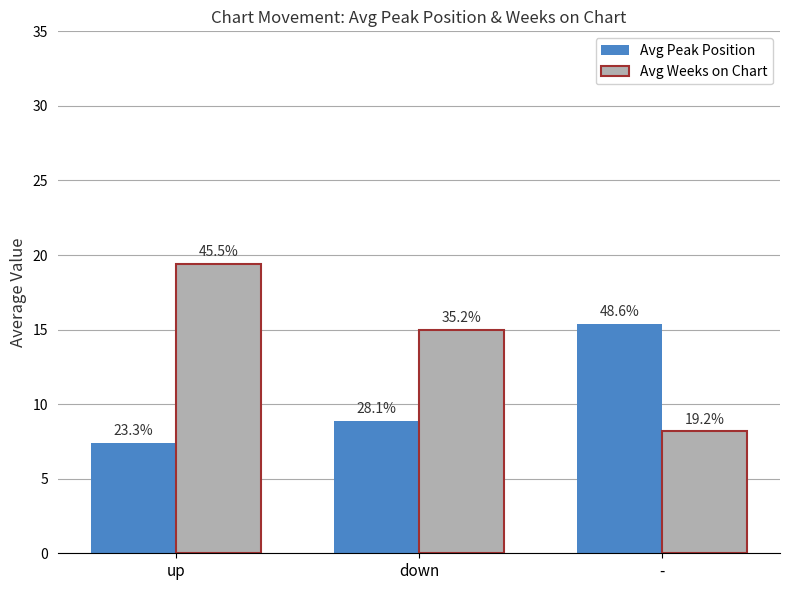

What is the greatest value displayed?

19.4